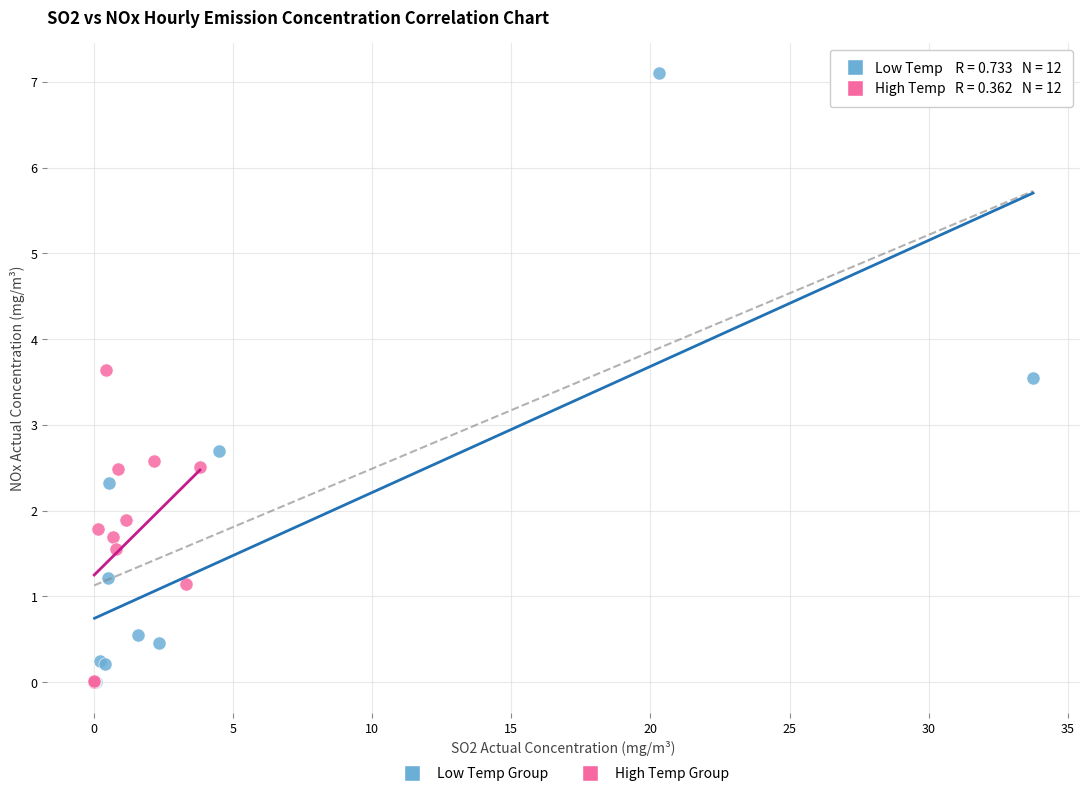

Which series has the widest spread of Y values?

Low Temp Group